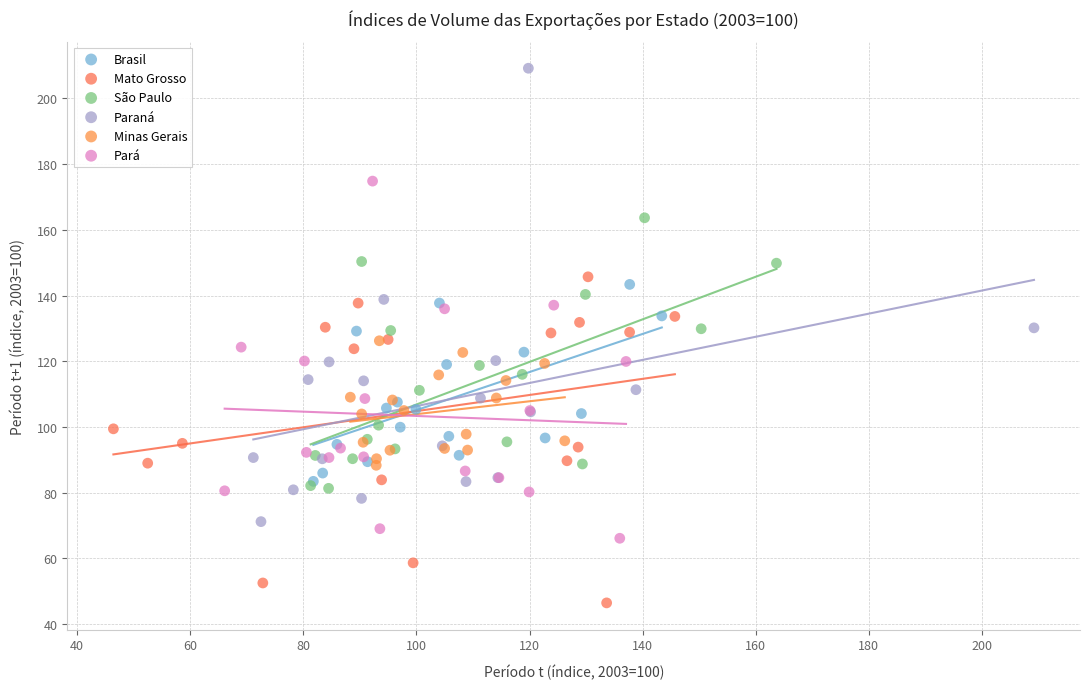

Which series contains the lowest Y value?

Mato Grosso